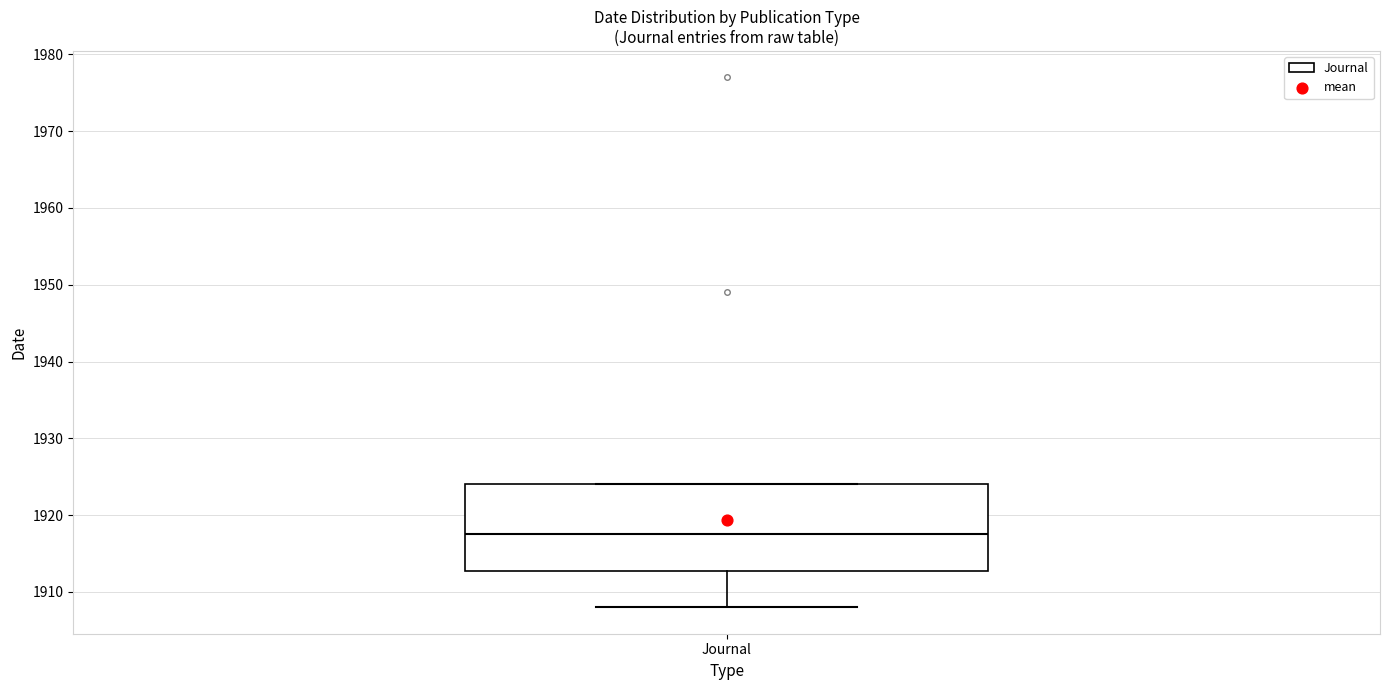

Read this box plot against the y-axis: the position of the median line, the range covered by the box, and the ends of both whiskers. The values are not printed on the chart, so give them approximately, as read against the axis.

median 1918, box 1913 to 1924, whiskers 1908 to 1924